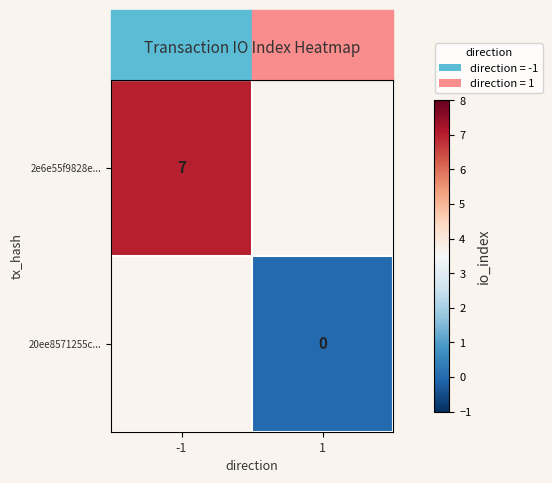

At which category does the chart reach its minimum across all series?

1